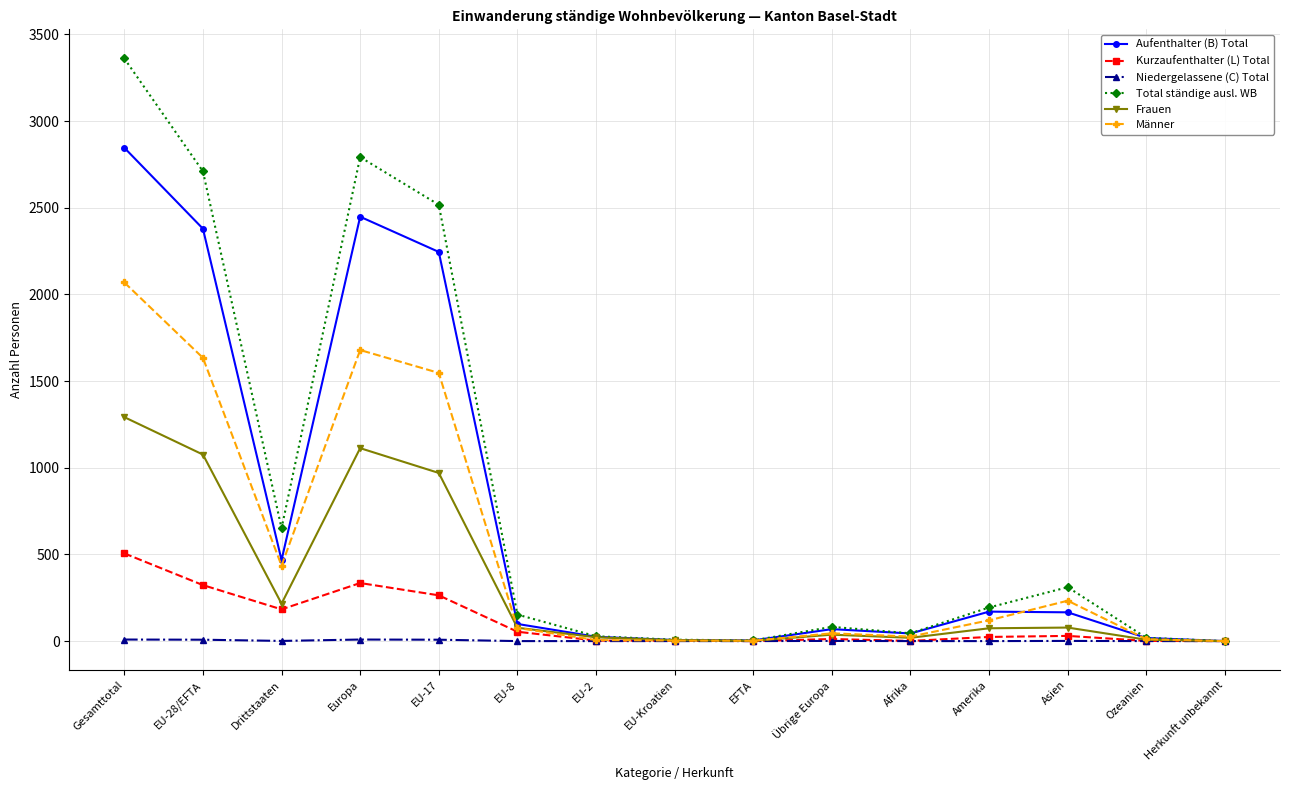

What is the label of the 5th point from the right?

Afrika